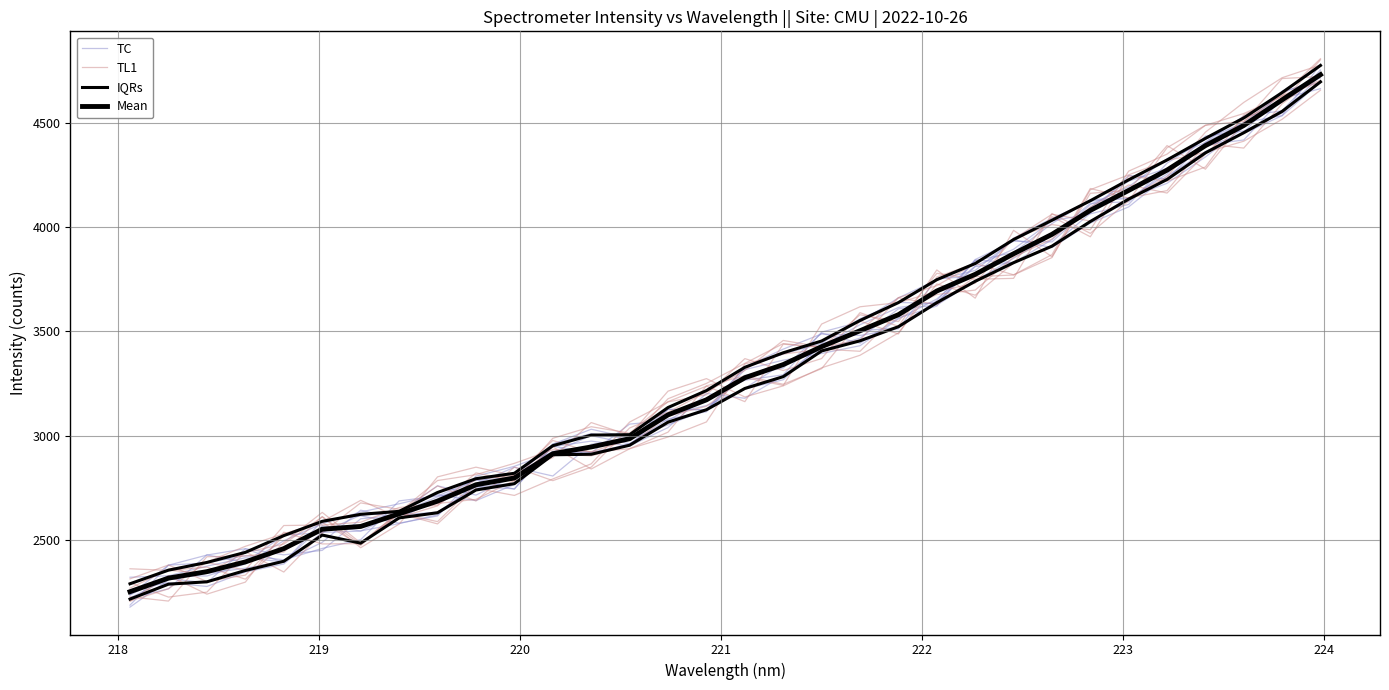

Between which two adjacent categories do TL1 and Mean first intersect?

219 and 220